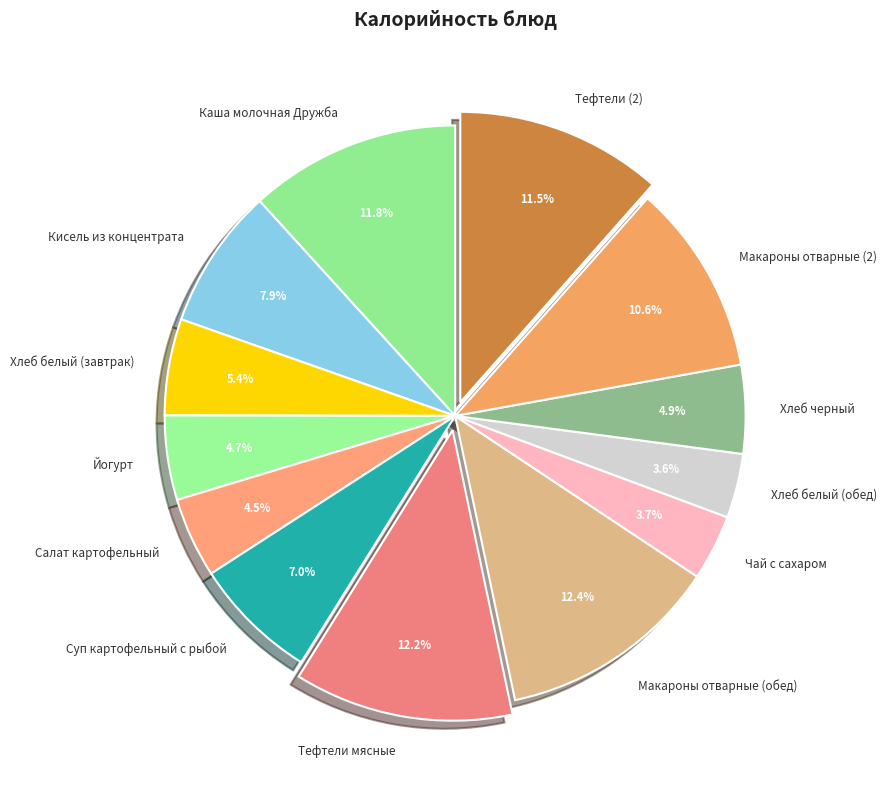

True or false: Макароны отварные (2) accounts for 16% of the total.

False